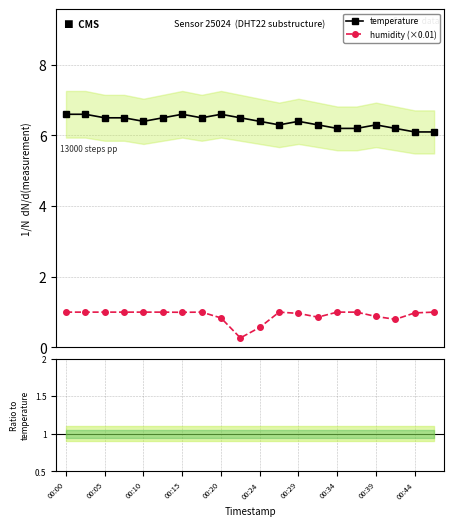

True or false: humidity/temperature and temperature cross at least once.

False